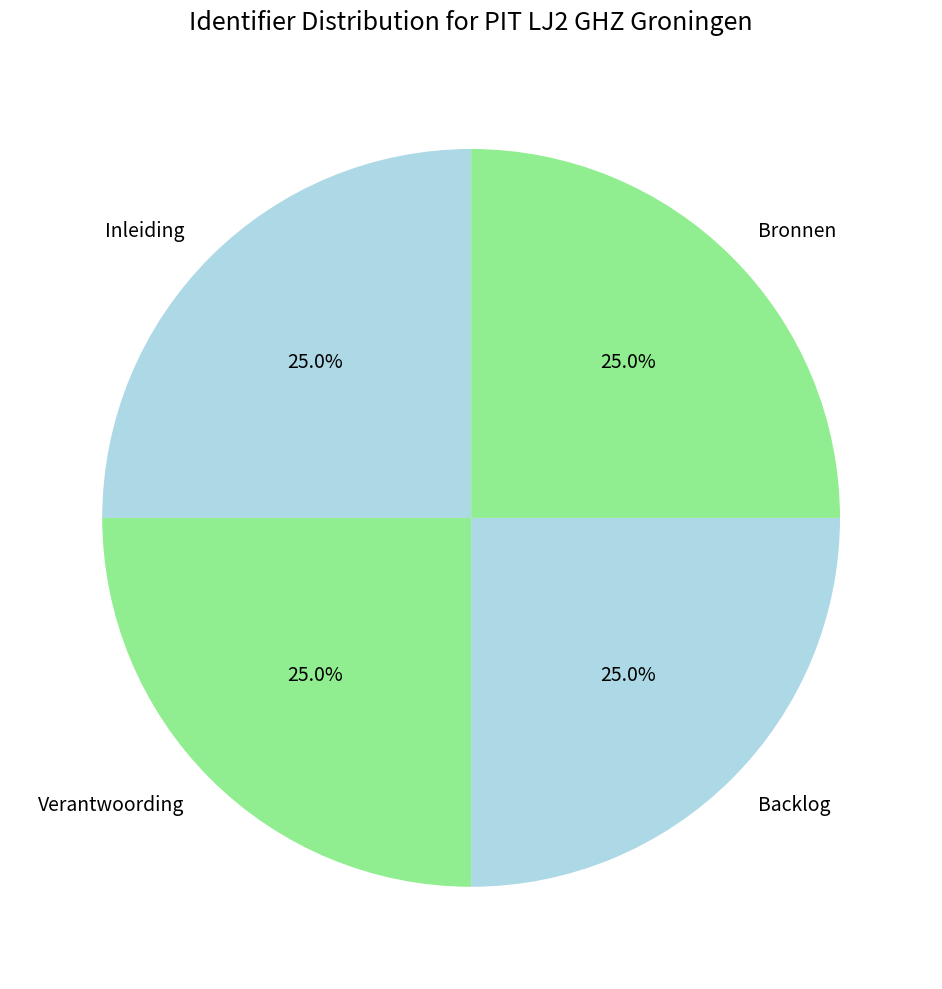

Approximately how many times larger is the value at Inleiding compared to Backlog?

1.0